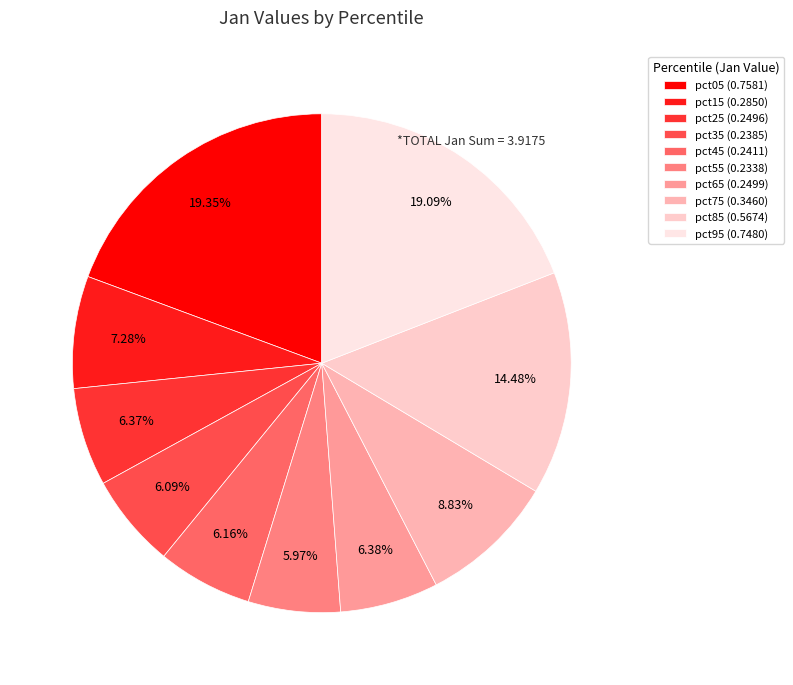

How many segments does this pie chart have?

10